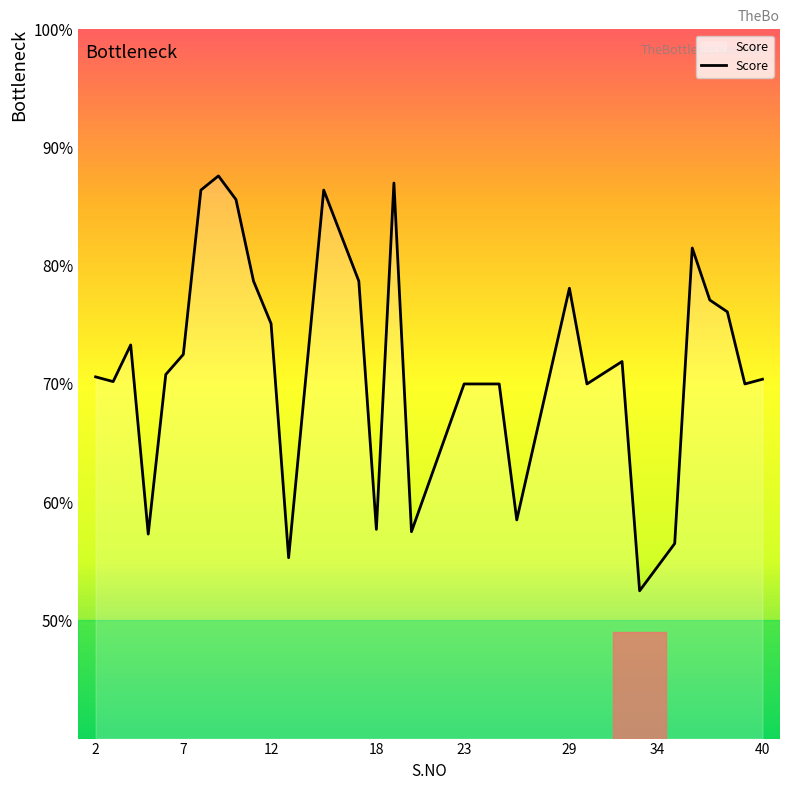

What is the greatest value displayed?

87.6